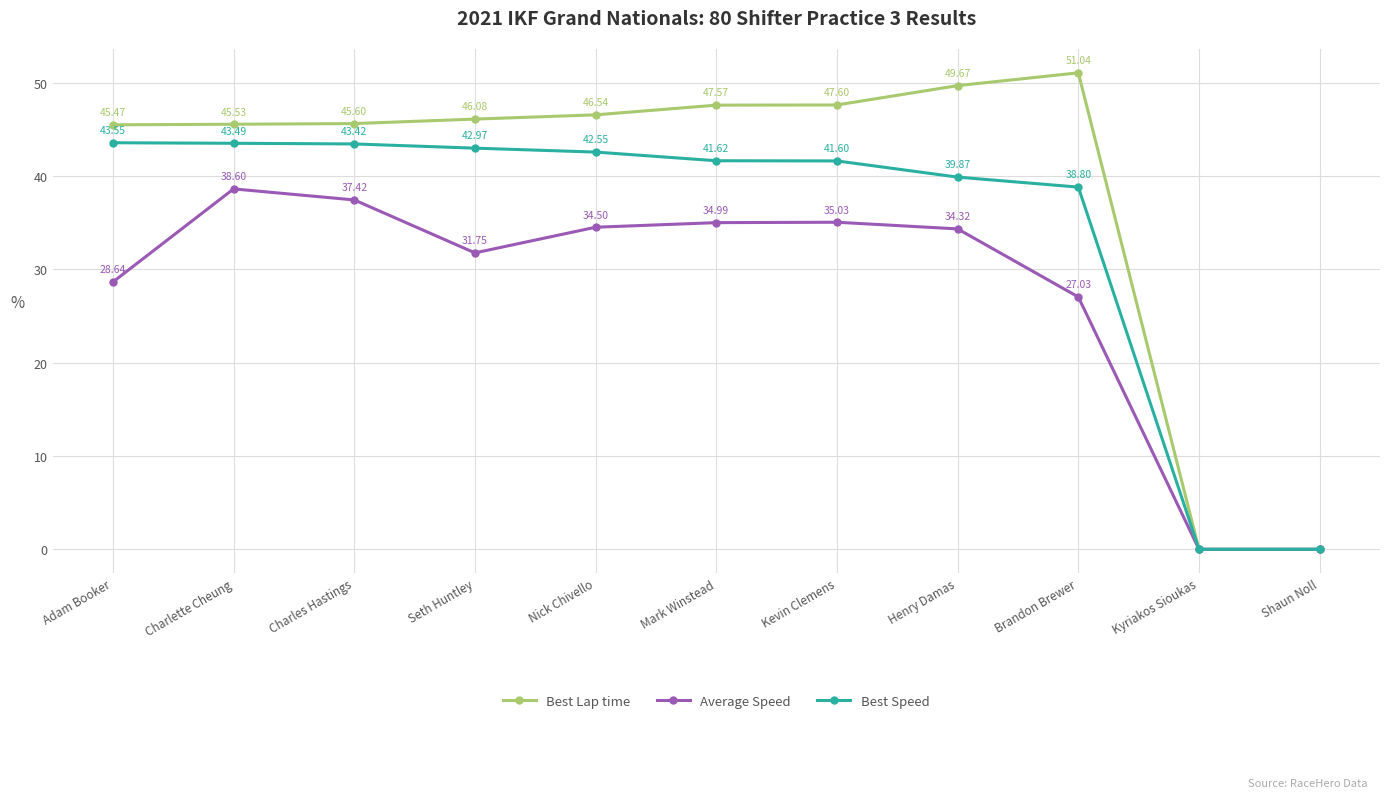

At which category does the chart reach its peak across all series?

Brandon Brewer